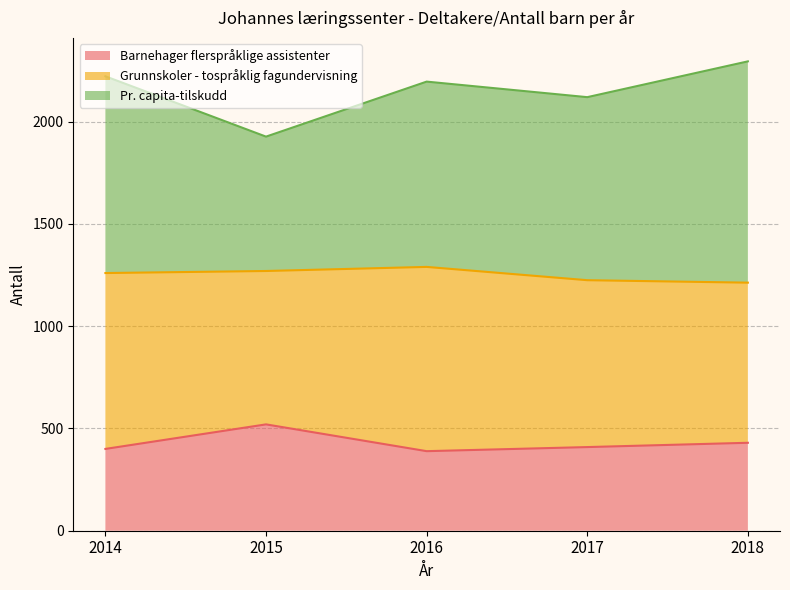

True or false: Barnehager flerspråklige assistenter has a value of 193 at 2017.

False